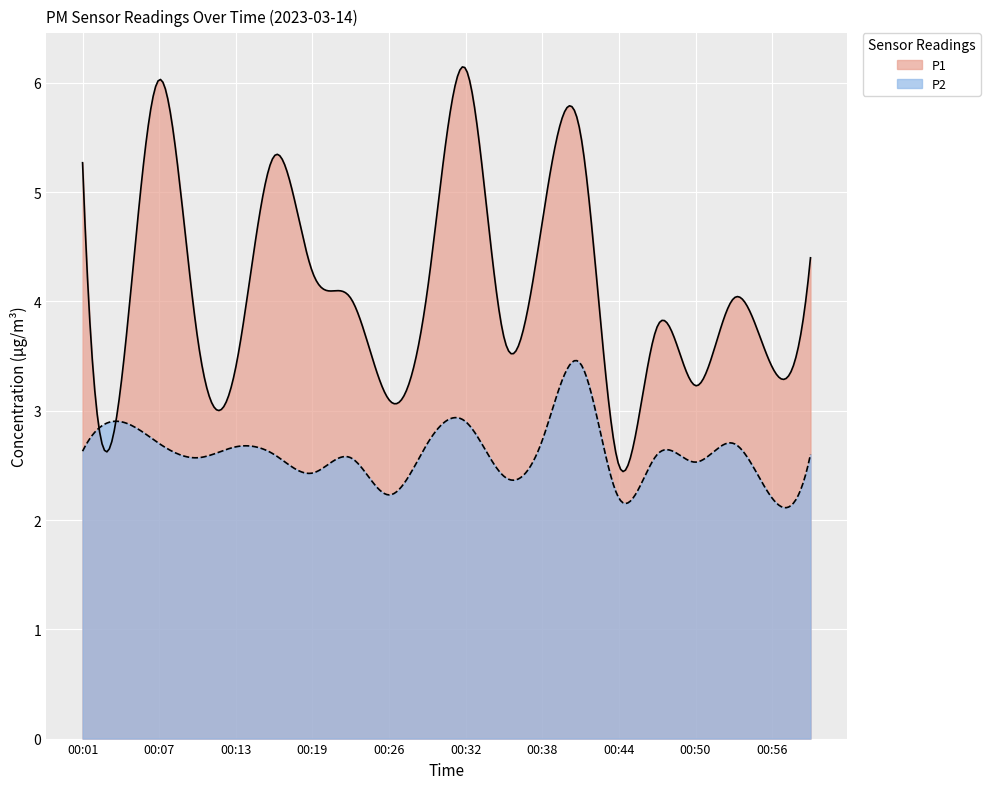

True or false: P2 has more than 1 interior local peaks.

True